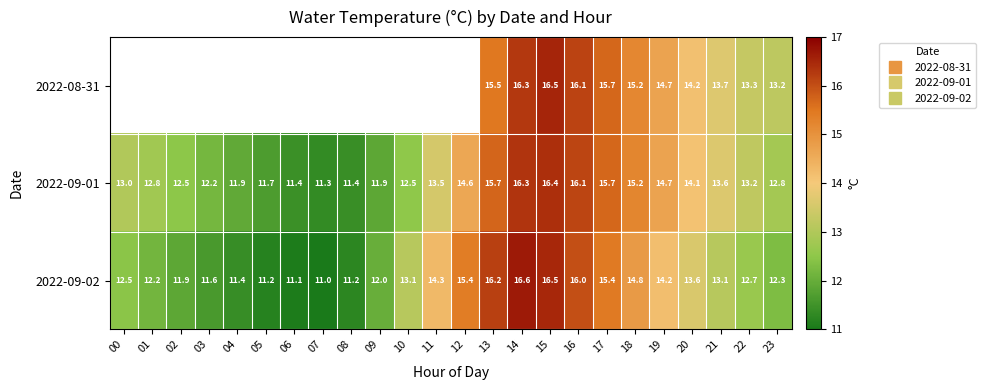

At which label does 2022-09-02 reach its peak?

14